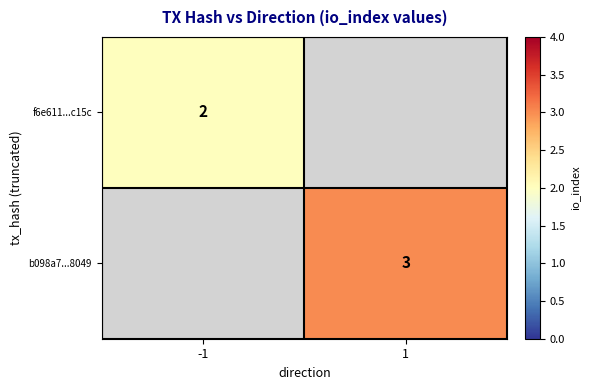

True or false: b098a7...8049 has a value of 3 at 1.

True